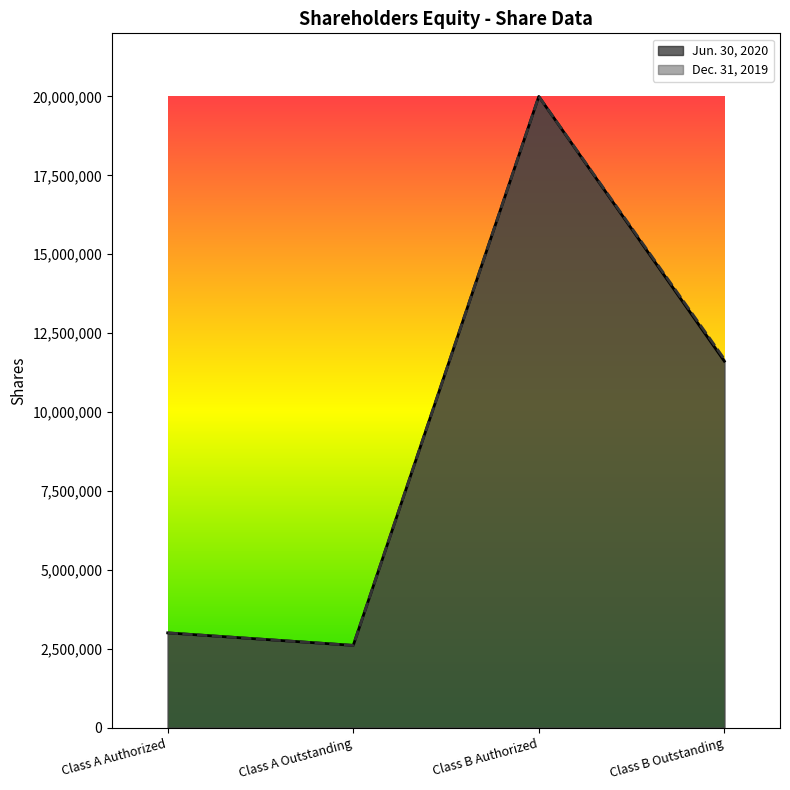

Where is Dec. 31, 2019 nearest to the value 11301675?

Class B Outstanding